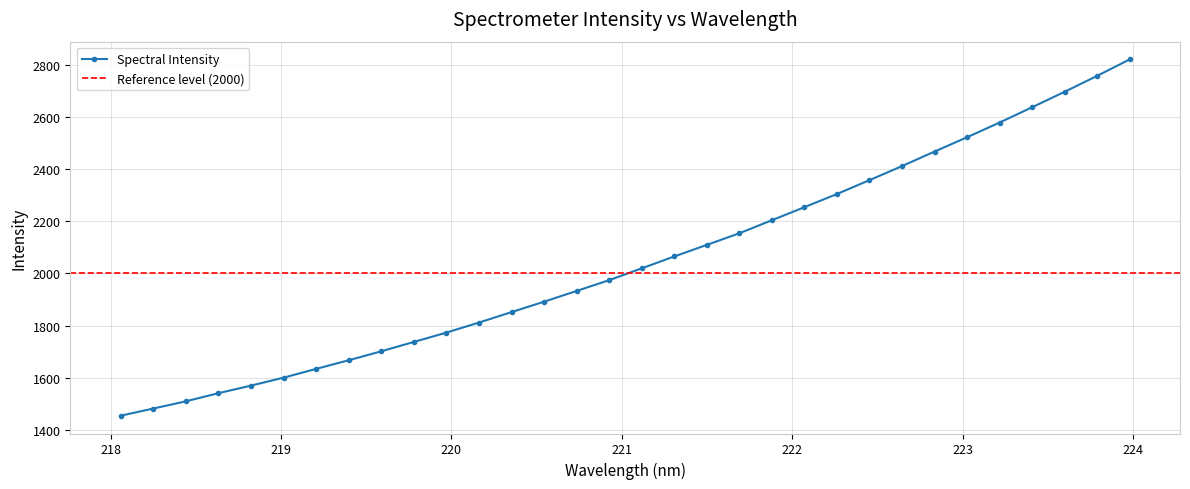

Count the number of categories in the chart.

32